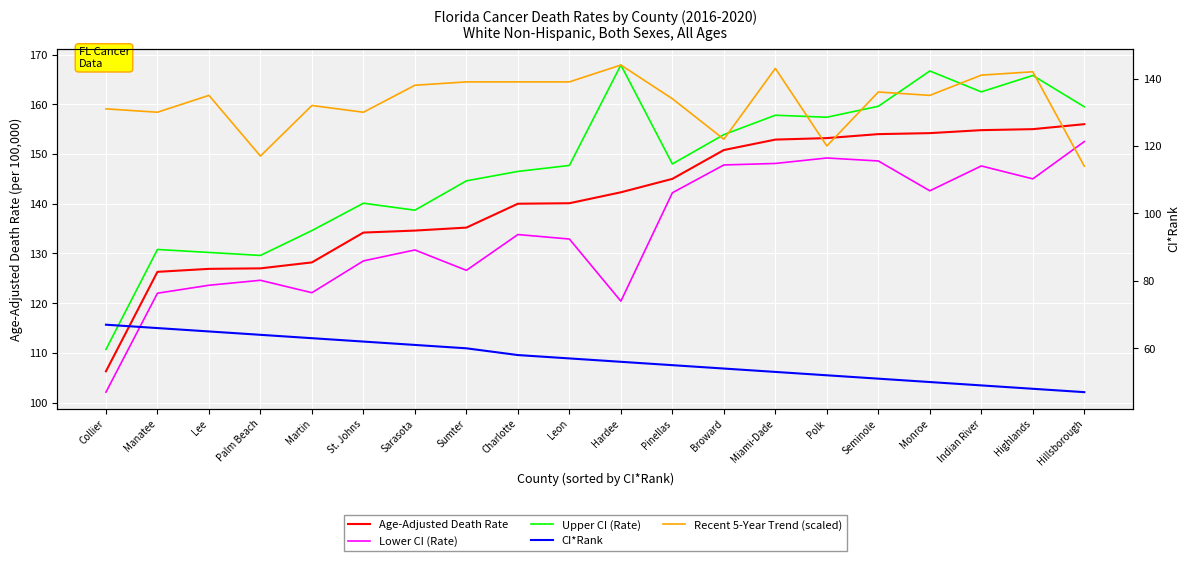

What position from the left is Broward?

13